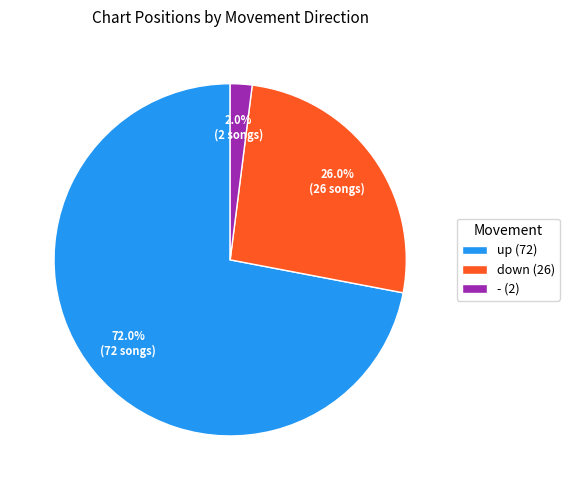

Does up account for over 50% of the chart?

Yes